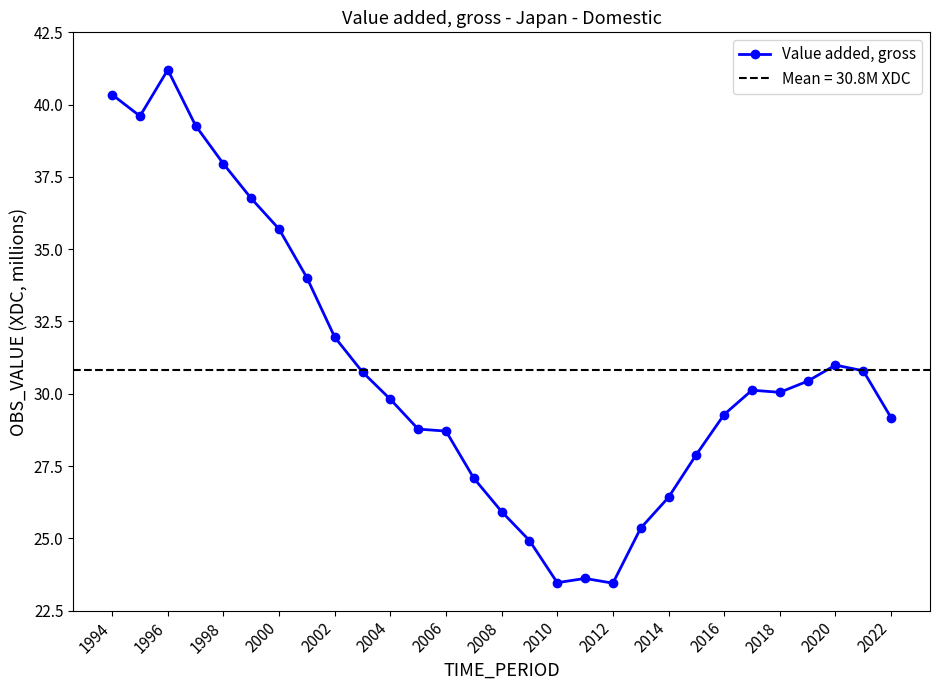

The value of Value added, gross at 2000 is 60.3. True or false?

False